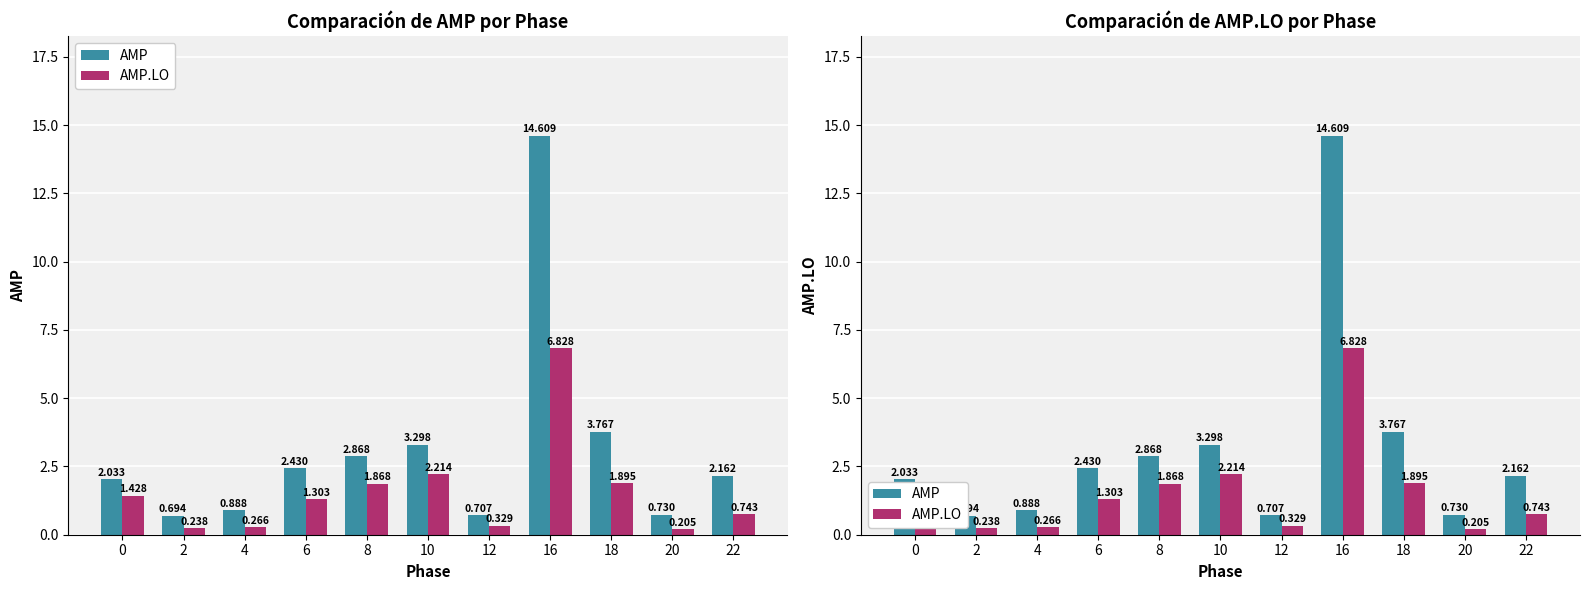

Reading left to right, what are all the values shown in this chart?

AMP: 2.0	0.7	0.9	2.4	2.9	3.3	0.7	14.6	3.8	0.7	2.2
AMP.LO: 1.4	0.2	0.3	1.3	1.9	2.2	0.3	6.8	1.9	0.2	0.7